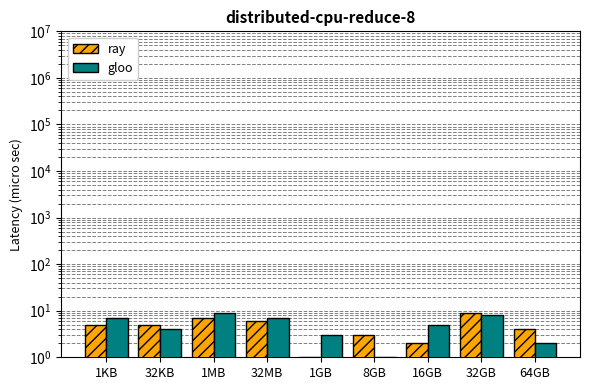

Which series has the widest spread of values?

ray